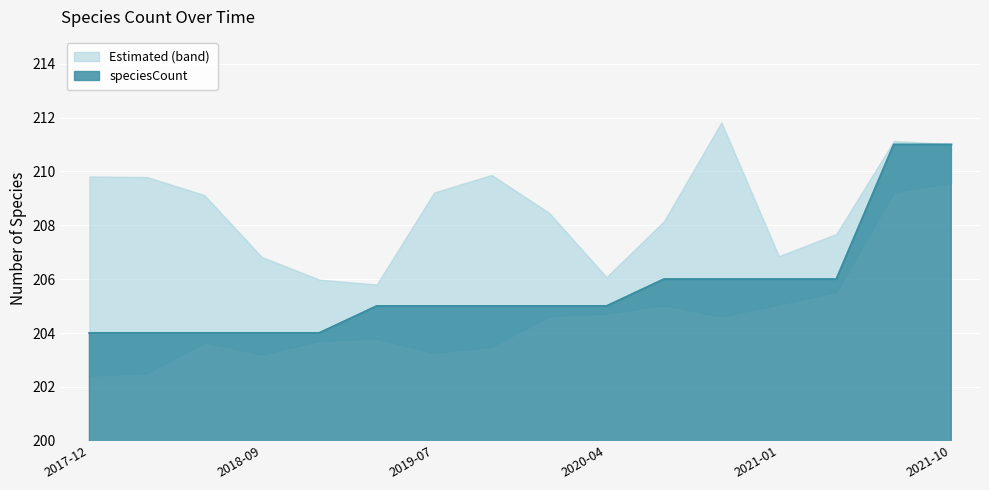

What is the difference between the values at 2019-10-09 and 2020-10-01?

1